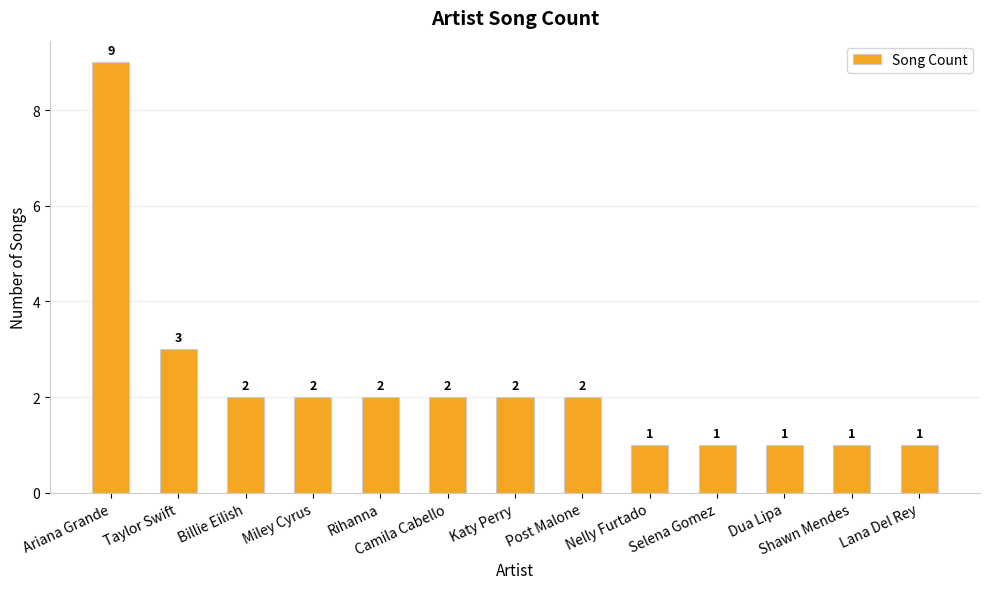

How many values are between 1 and 2?

11